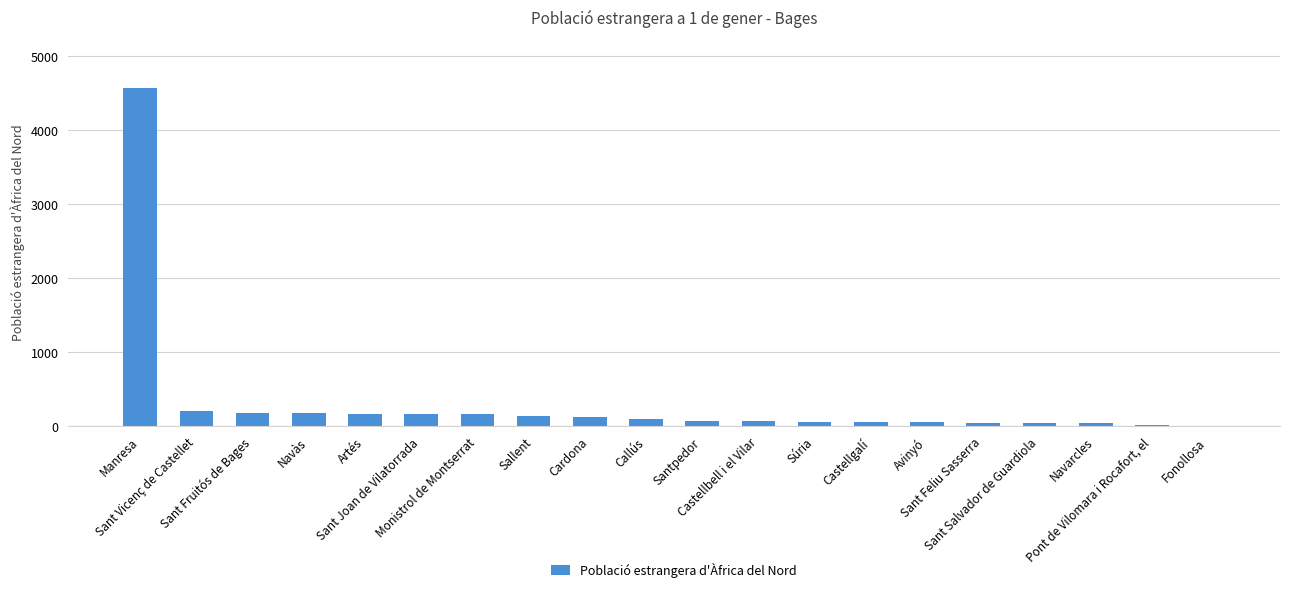

What is the greatest value displayed?

4574